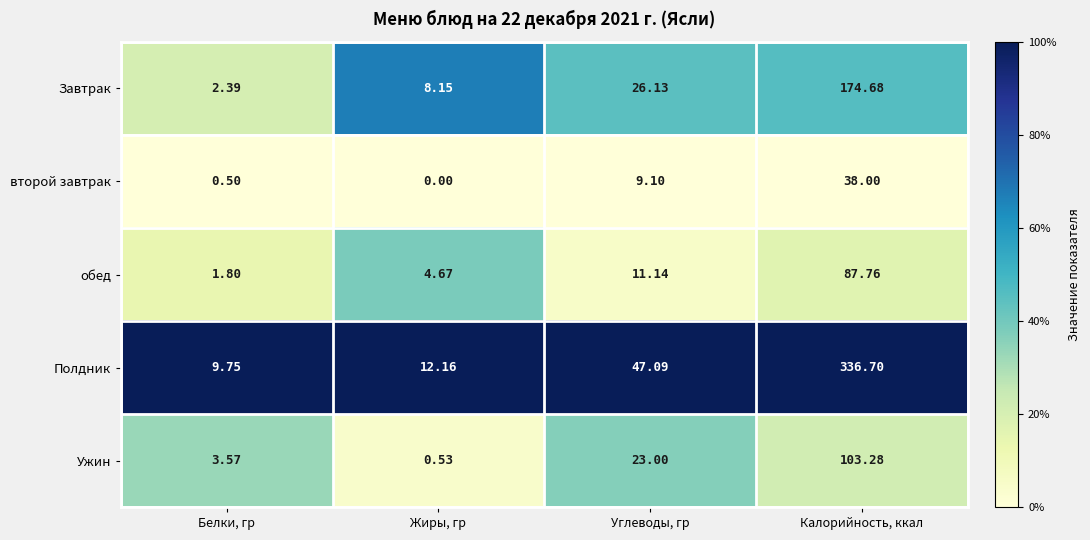

Which category has the highest value across all series?

Калорийность, ккал